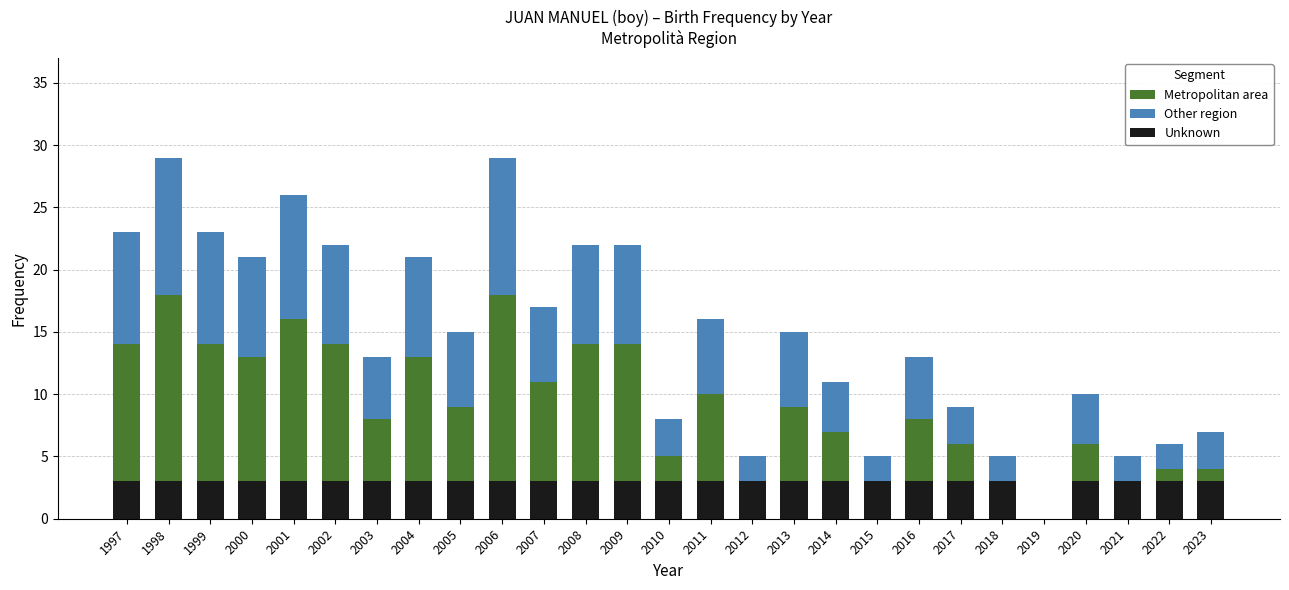

What is the approximate value of Other region at 2004, to the nearest 5?

10